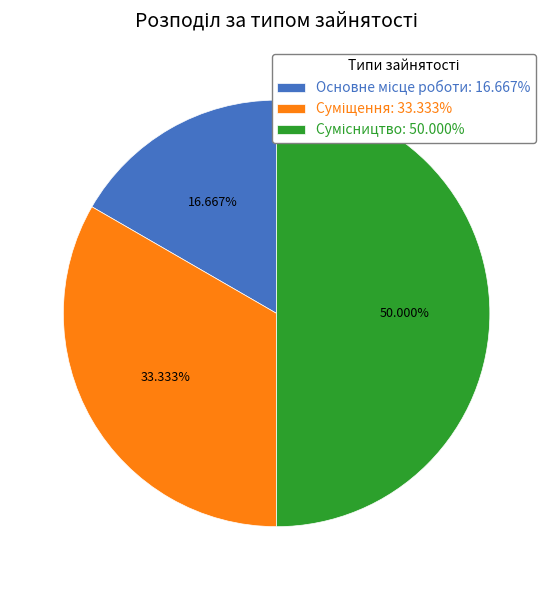

True or false: Сумісництво accounts for 58% of the total.

False